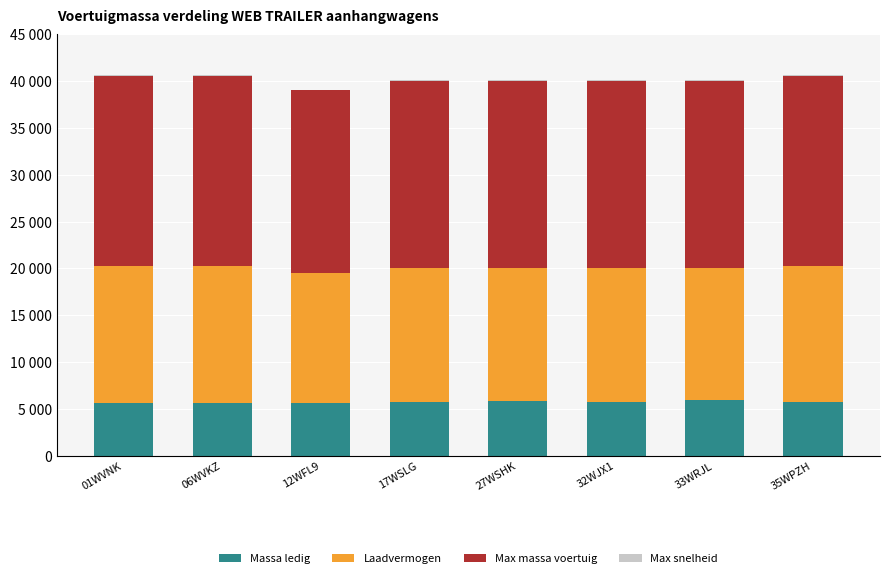

At which category is the sum across all series the highest?

01WVNK